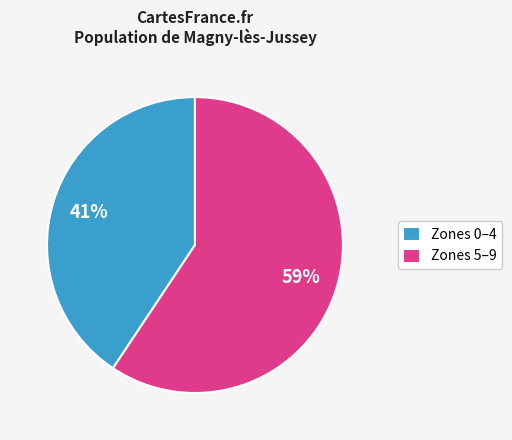

How many slices are in this pie chart?

2